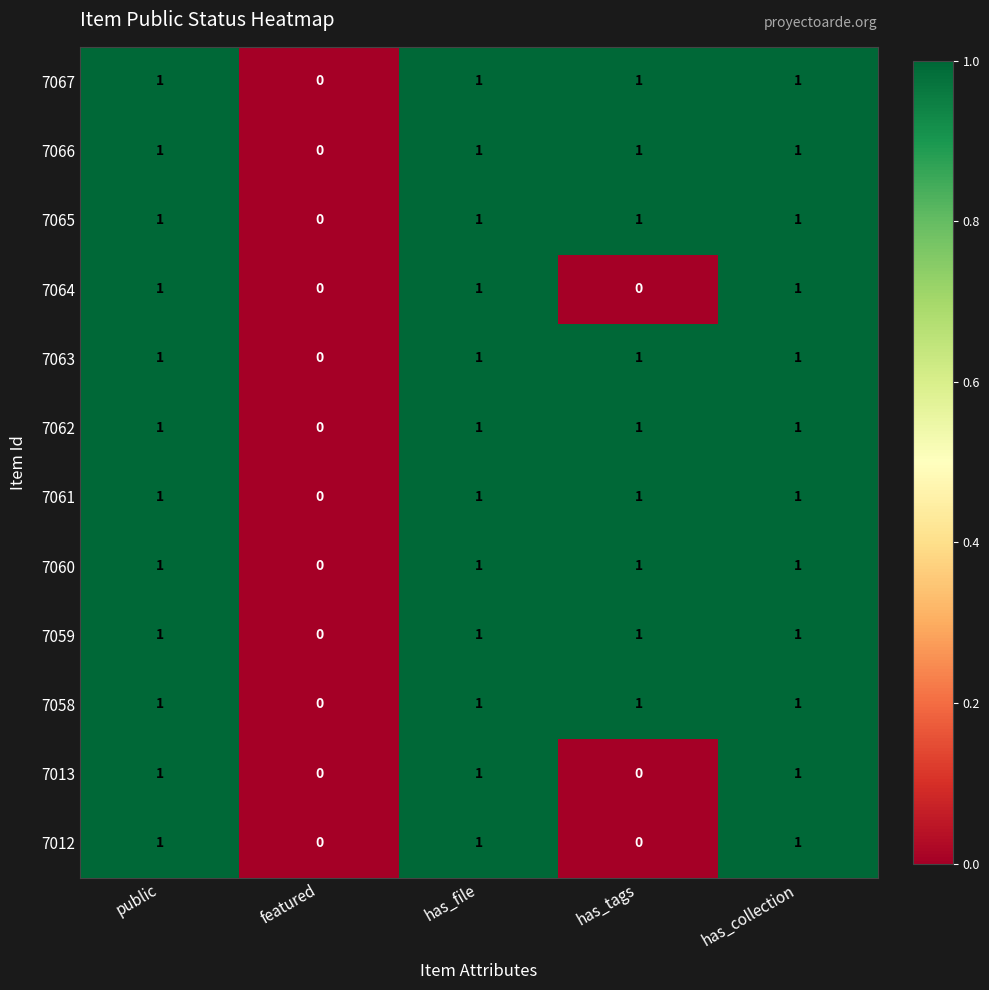

The 7060 series shows 1 at public. True or false?

True